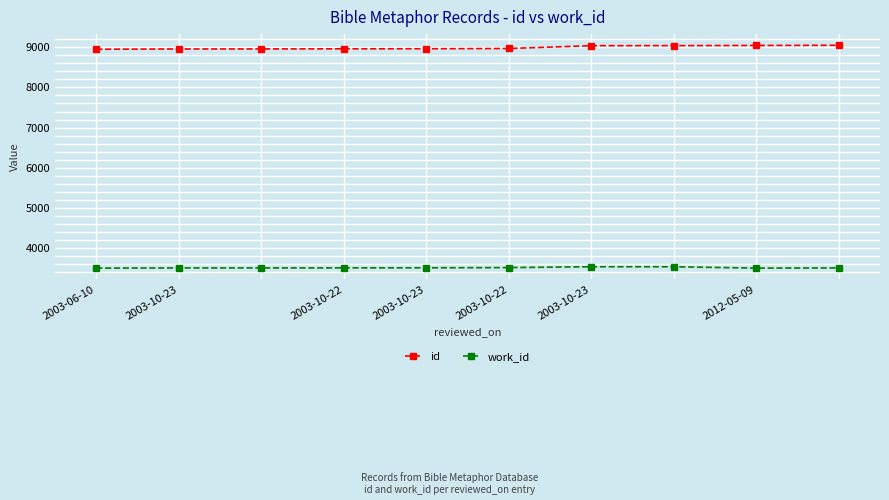

At how many categories does at least one series exceed 4662?

10